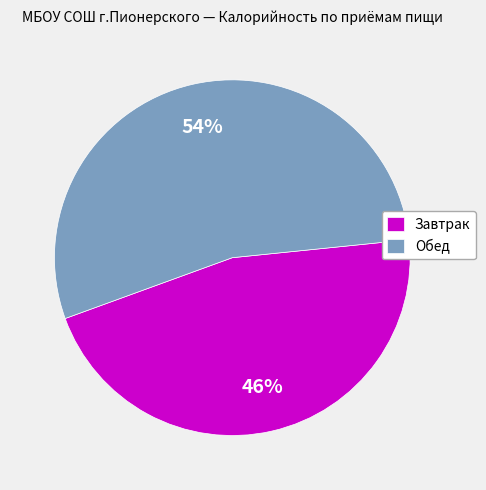

How many segments does this pie chart have?

2